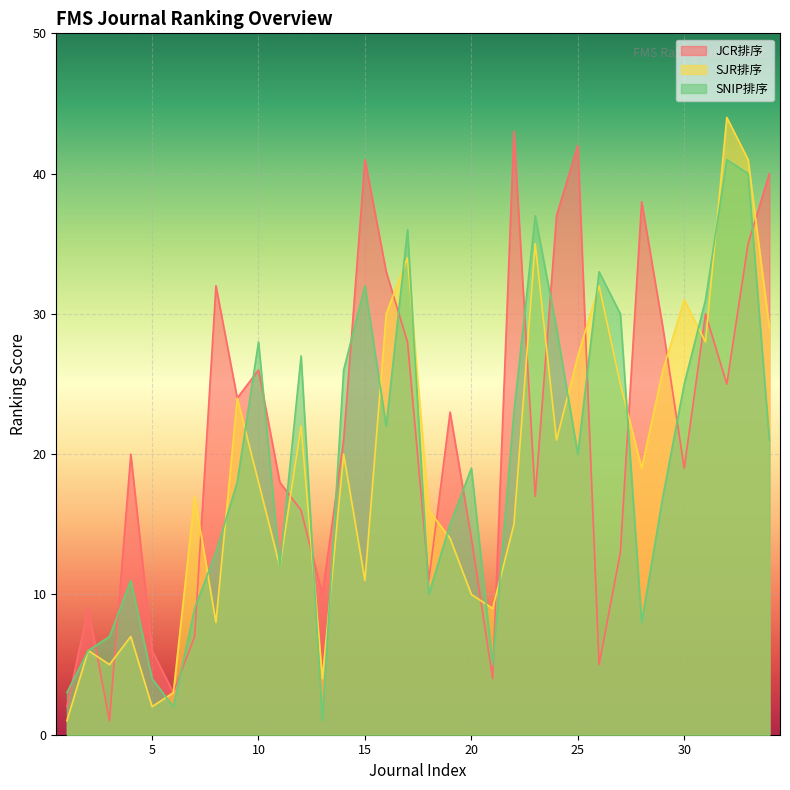

How many interior local peaks does the SJR排序 series have?

11